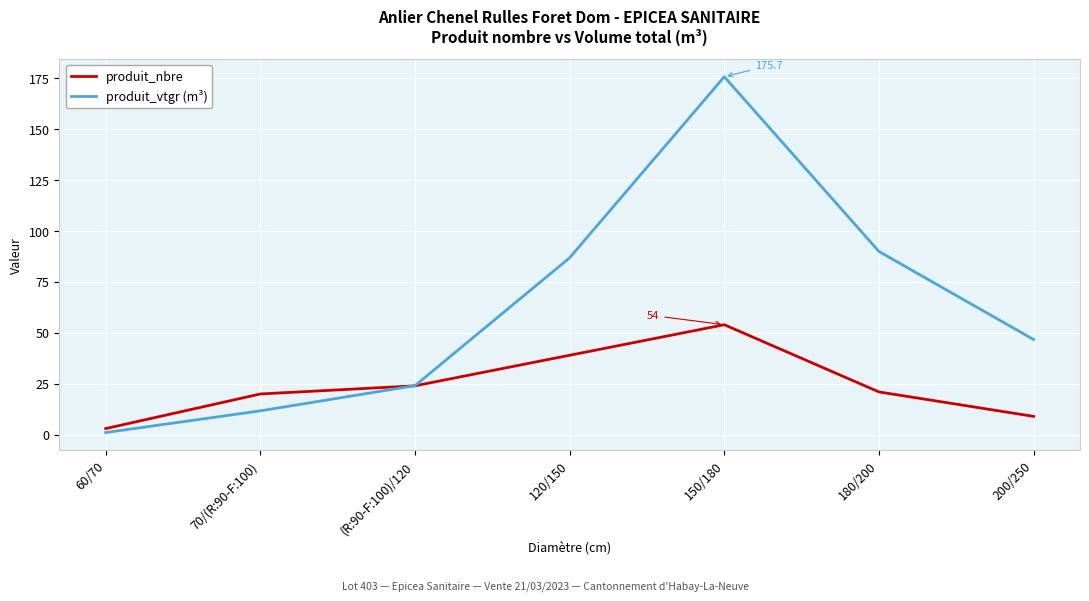

Reading left to right, extract all data points from this chart.

produit_nbre: 60/70=3.0	70/(R:90-F:100)=20.0	(R:90-F:100)/120=24.0	120/150=39.0	150/180=54.0	180/200=21.0	200/250=9.0
produit_vtgr (m³): 60/70=1.1	70/(R:90-F:100)=11.7	(R:90-F:100)/120=24.1	120/150=86.8	150/180=175.7	180/200=90.0	200/250=46.7